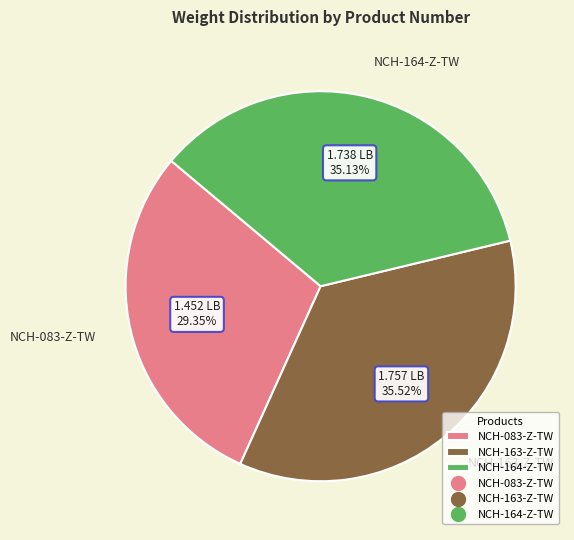

Between NCH-083-Z-TW and NCH-164-Z-TW, which is larger?

NCH-164-Z-TW